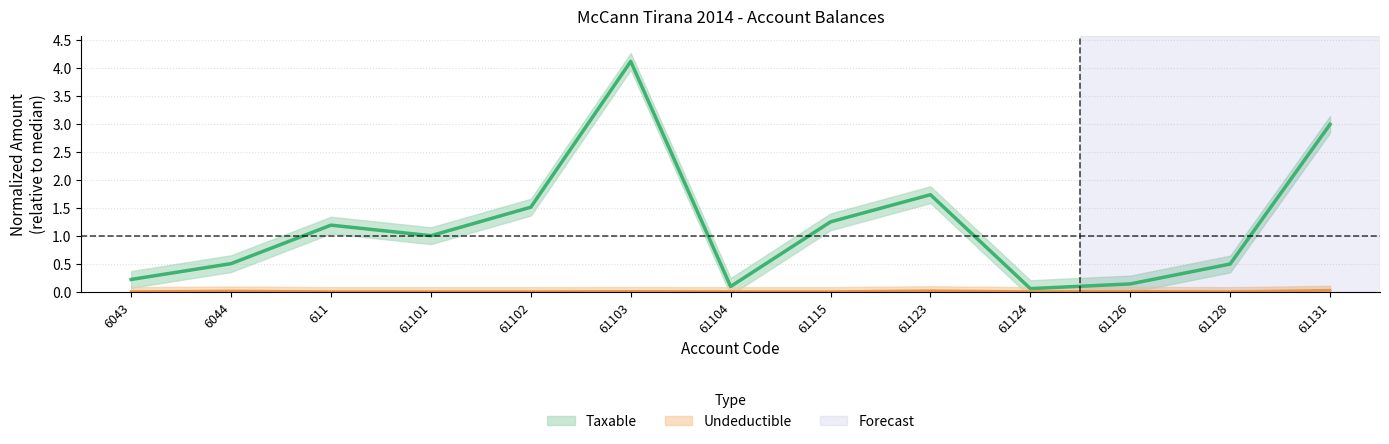

What is the label of the 13th point from the right?

6043